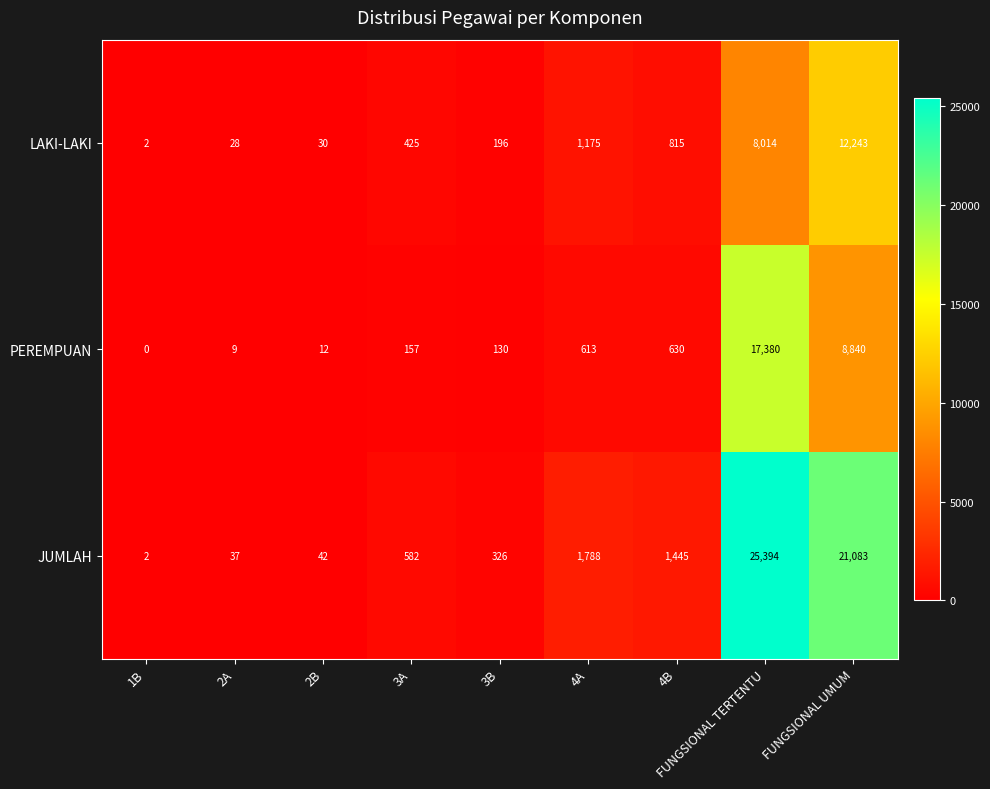

True or false: PEREMPUAN has a value of 79 at 3A.

False